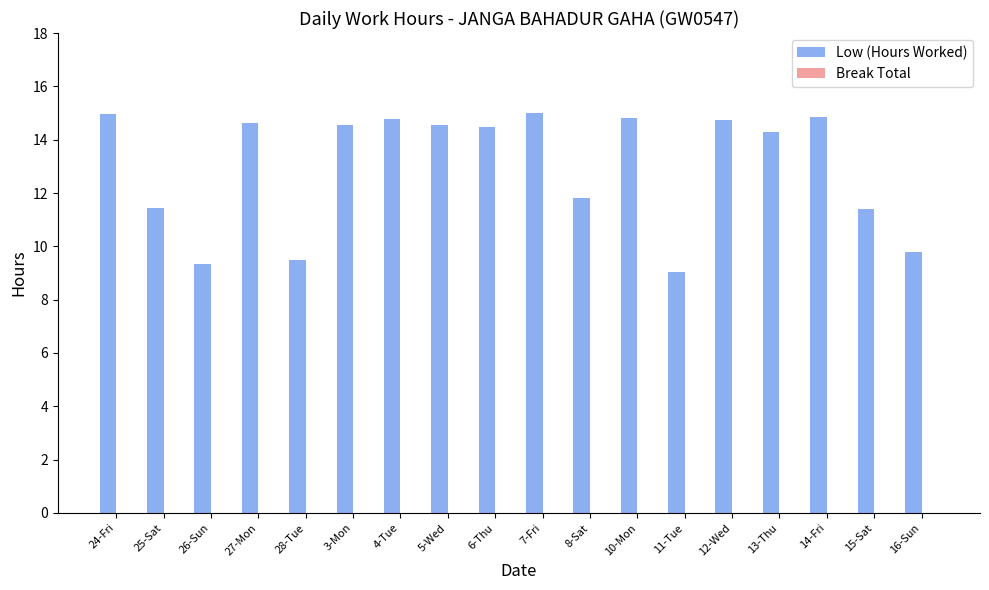

What is the smallest value displayed?

9.1